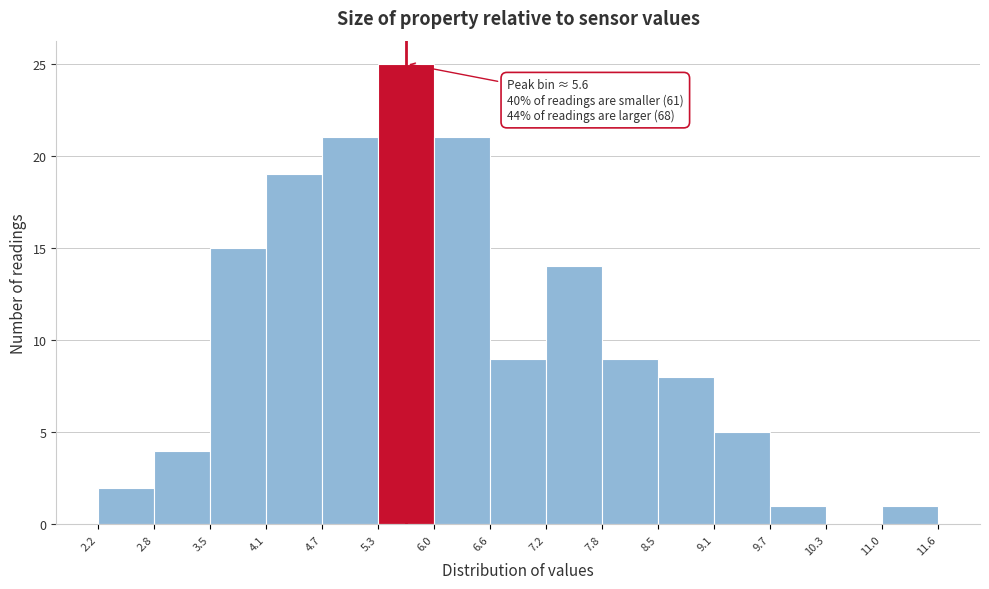

Over which range of the x-axis is the bar tallest?

5.3 to 6.0